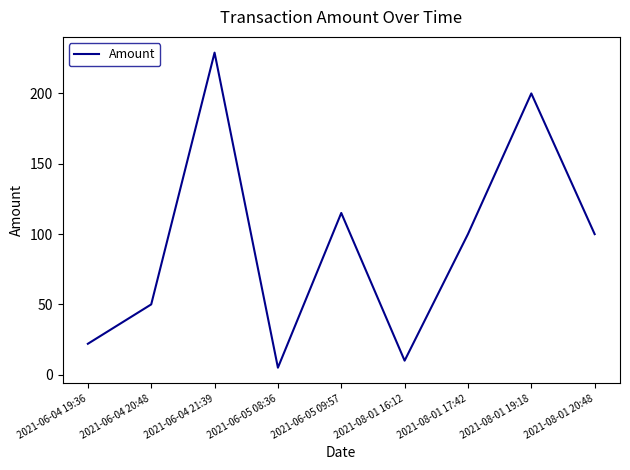

What is the difference between the values at 2021-08-01 20:48 and 2021-06-05 08:36?

95.0